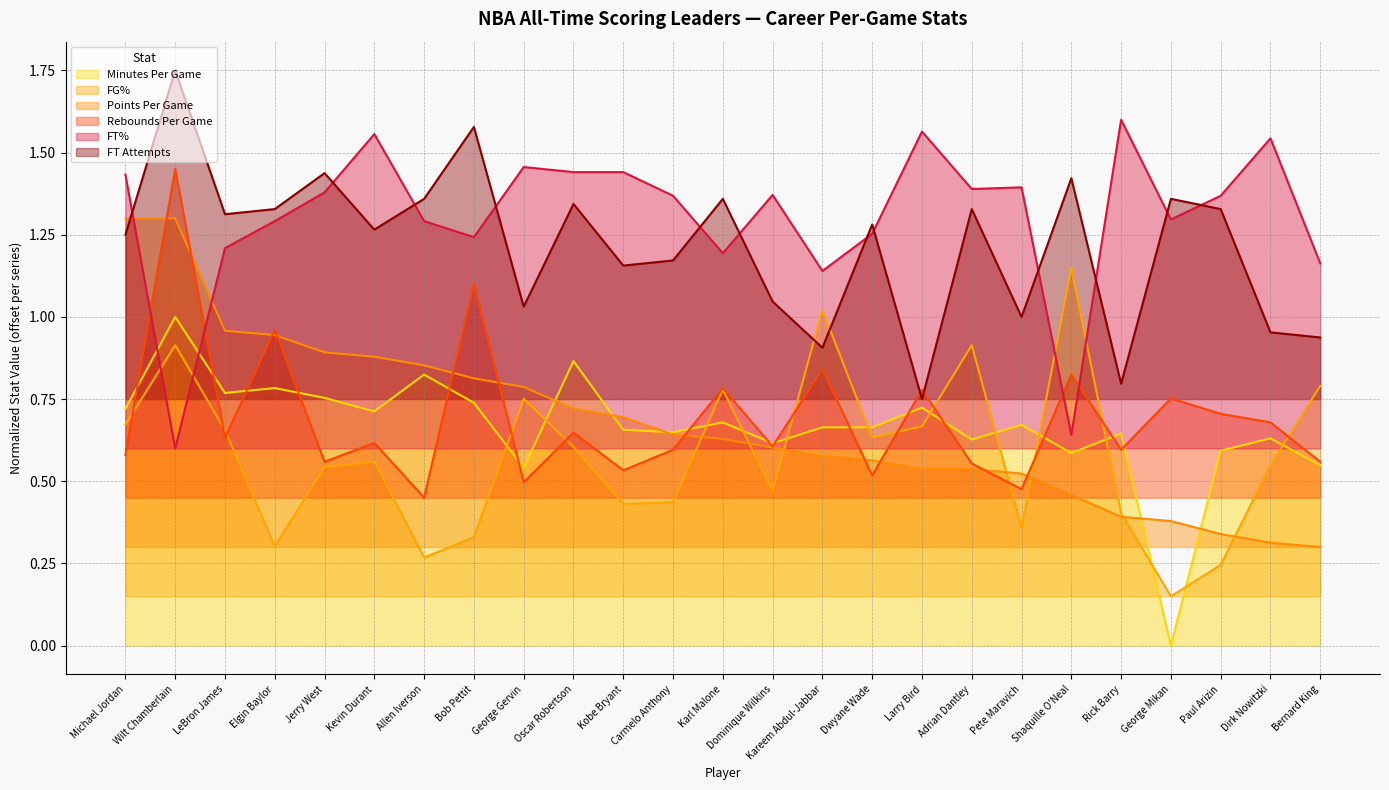

Which series has the largest range (max minus min)?

Minutes Per Game